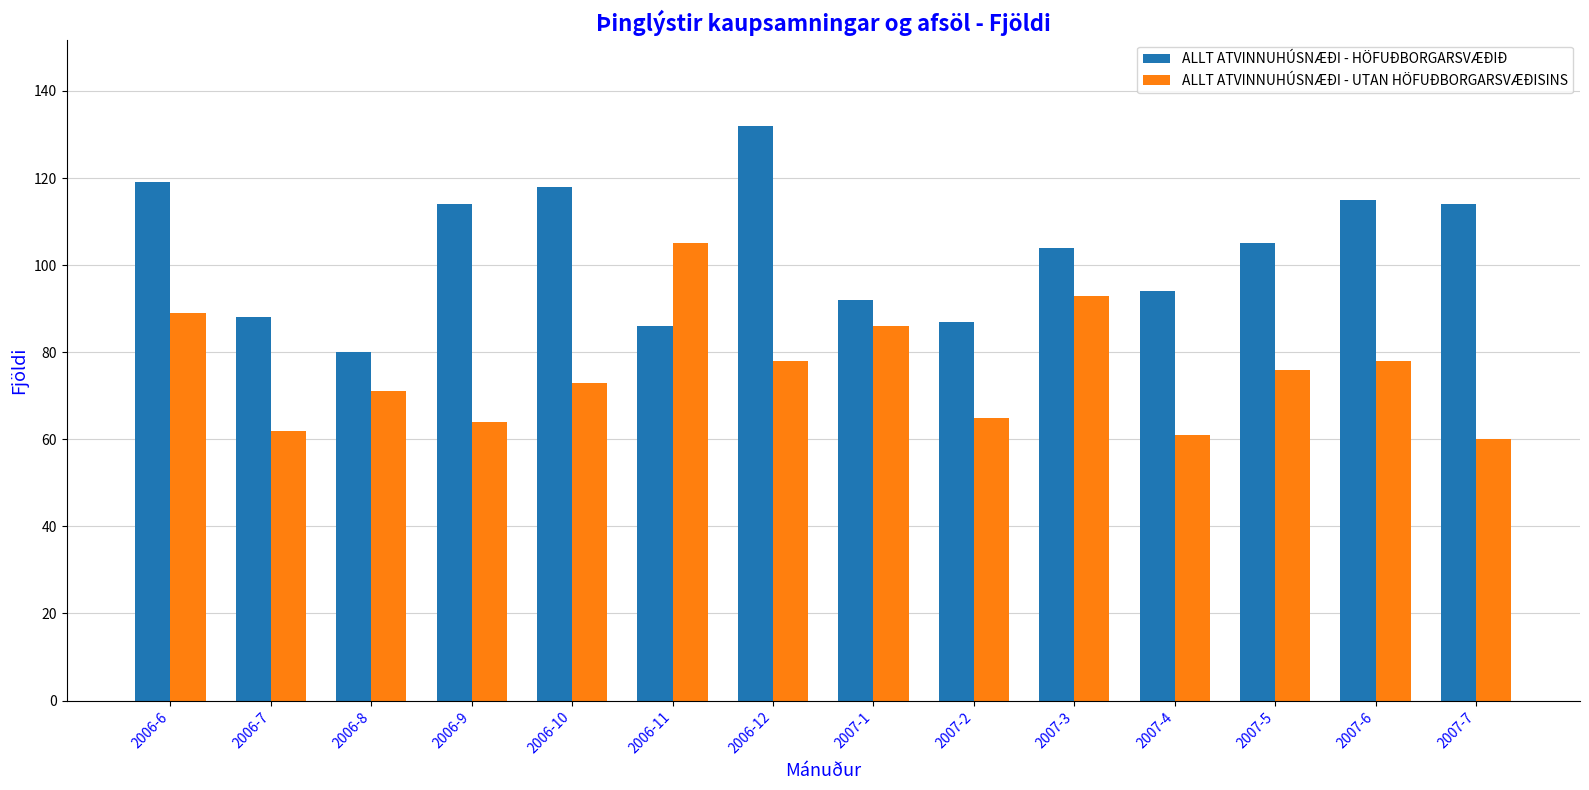

What is the minimum value for ALLT ATVINNUHÚSNÆÐI - HÖFUÐBORGARSVÆÐIÐ?

80